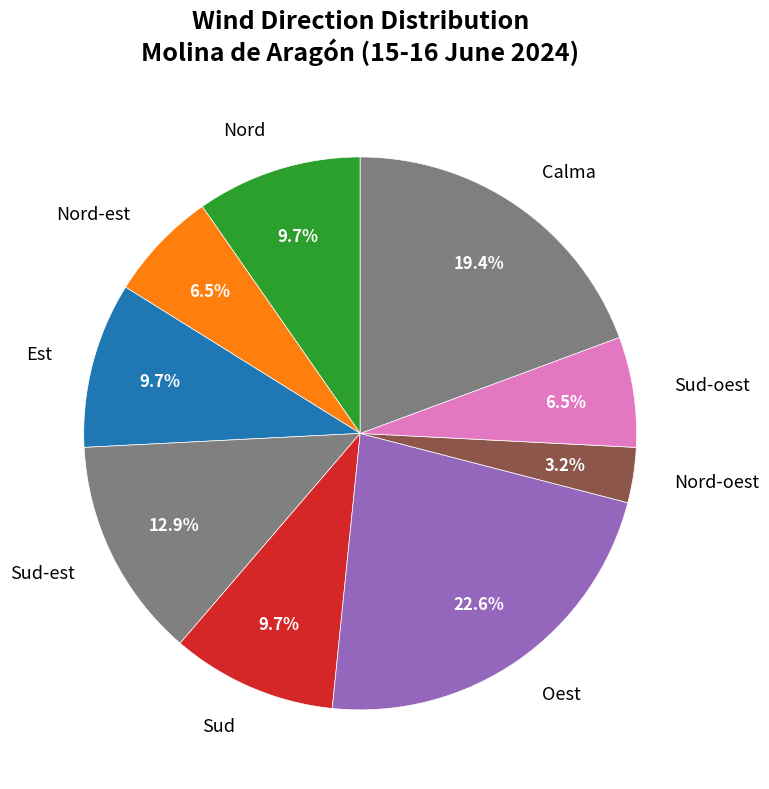

Which has a higher value, Oest or Sud-est?

Oest